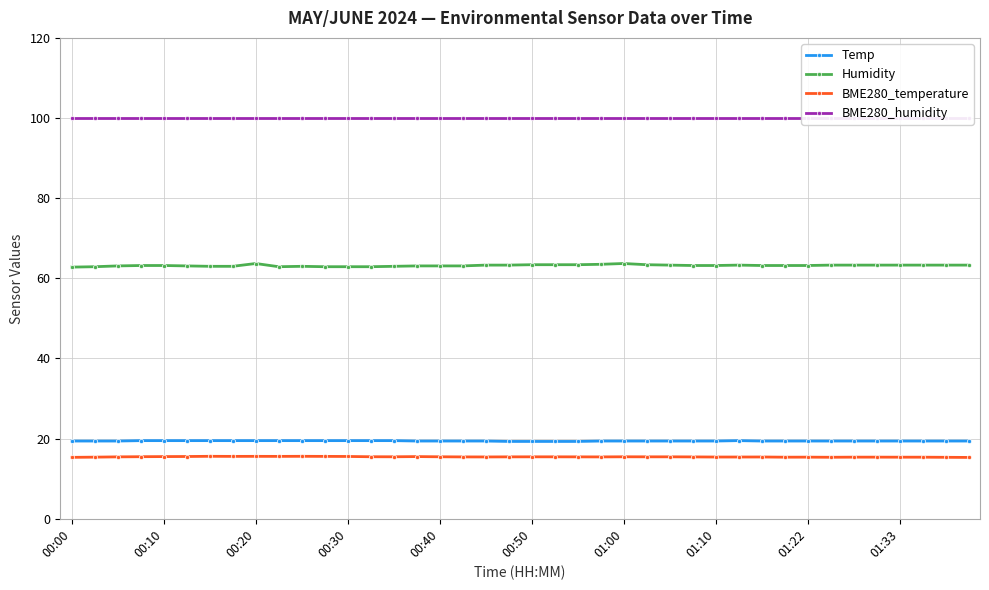

What is the sum of all BME280_temperature values?

618.1